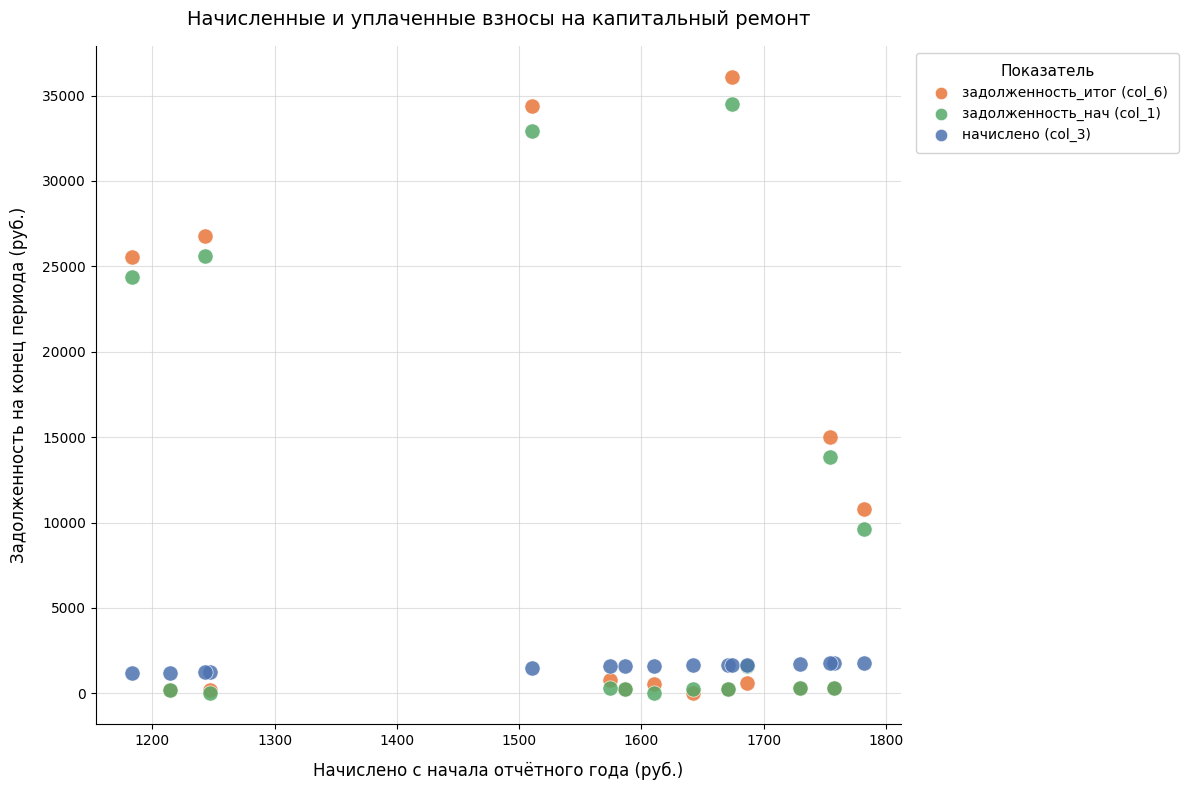

What are all the series names shown in the legend?

задолженность_итог (col_6), задолженность_нач (col_1), начислено (col_3)